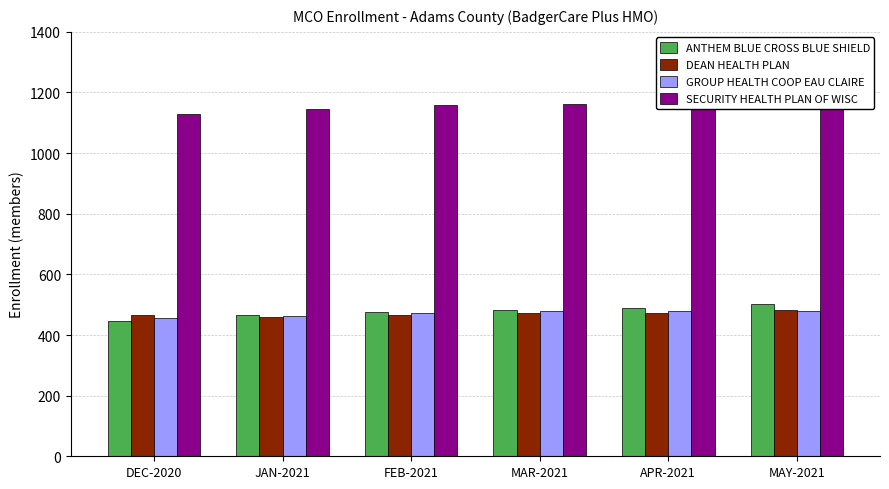

The value of SECURITY HEALTH PLAN OF WISC at FEB-2021 is 1160. True or false?

True